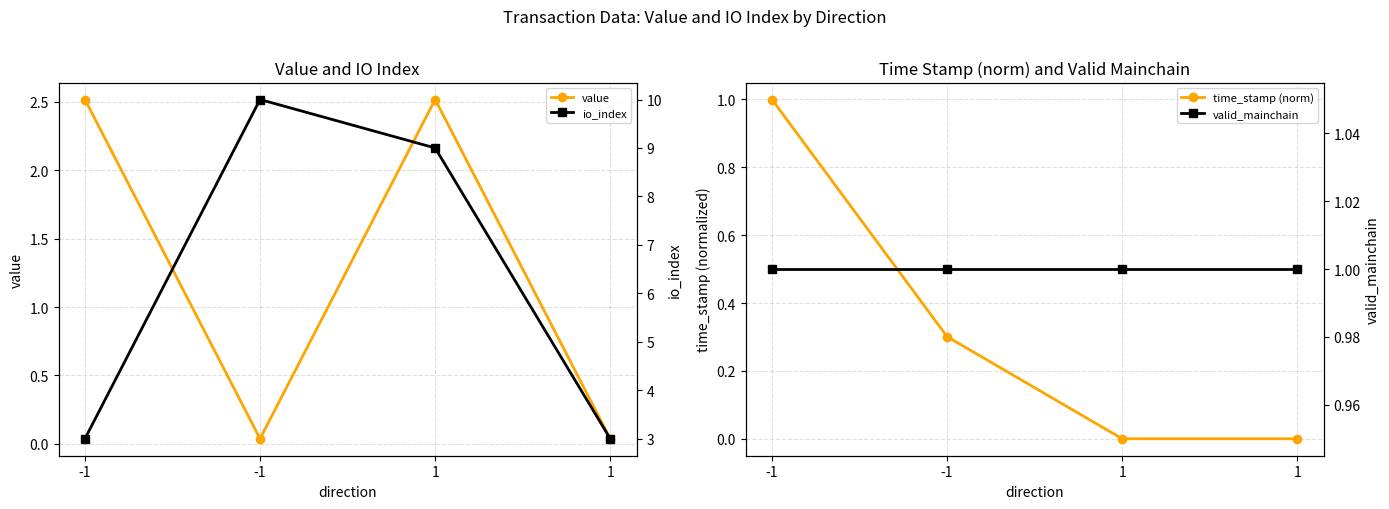

How many values in the io_index series exceed 9?

1